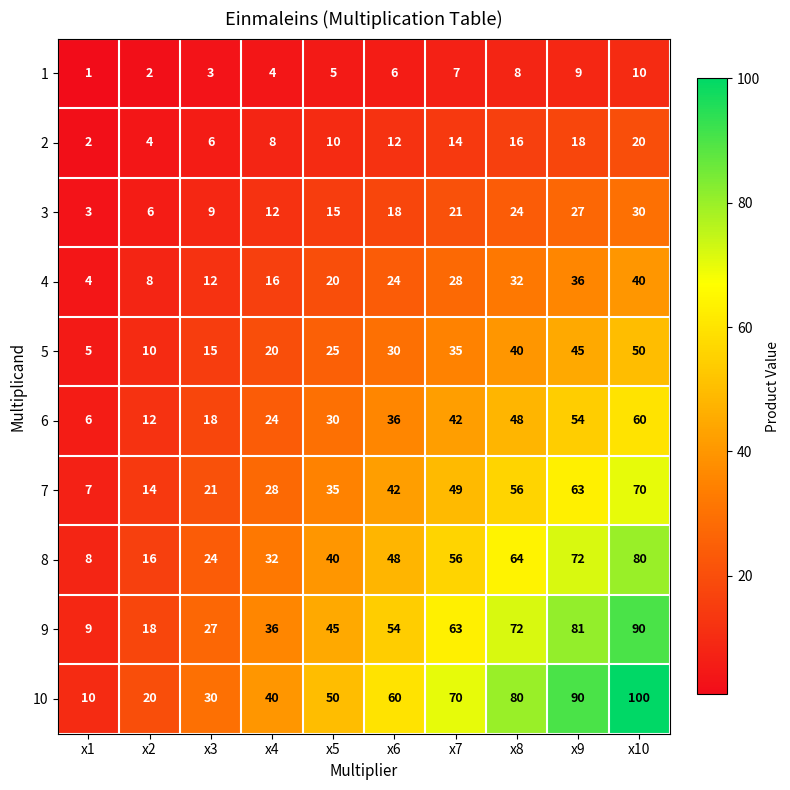

Count the 3 values in the range 9 to 24.

6